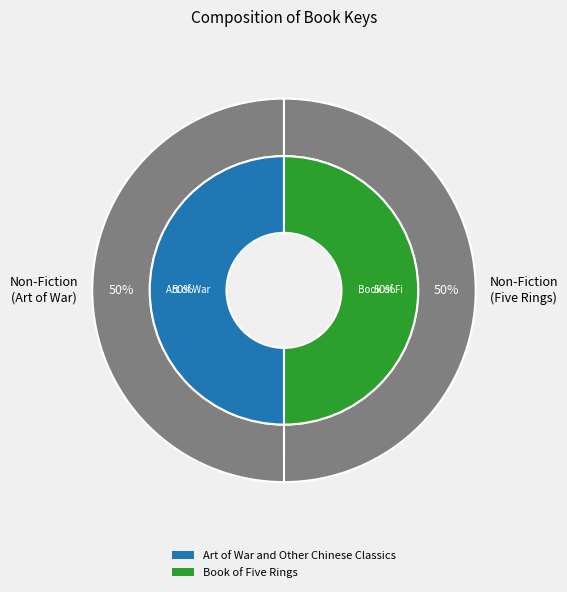

The Art of War and Other Chinese Classics slice represents 50% of the pie. True or false?

True